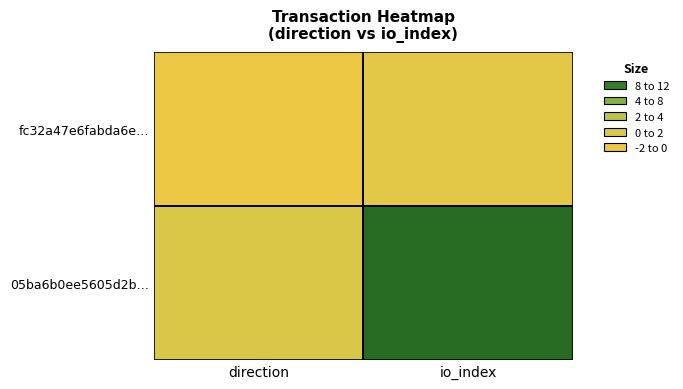

Reading left to right, what are all the values shown in this chart?

fc32a47e6fabda6e…: direction=-1	io_index=0
05ba6b0ee5605d2b…: direction=1	io_index=11